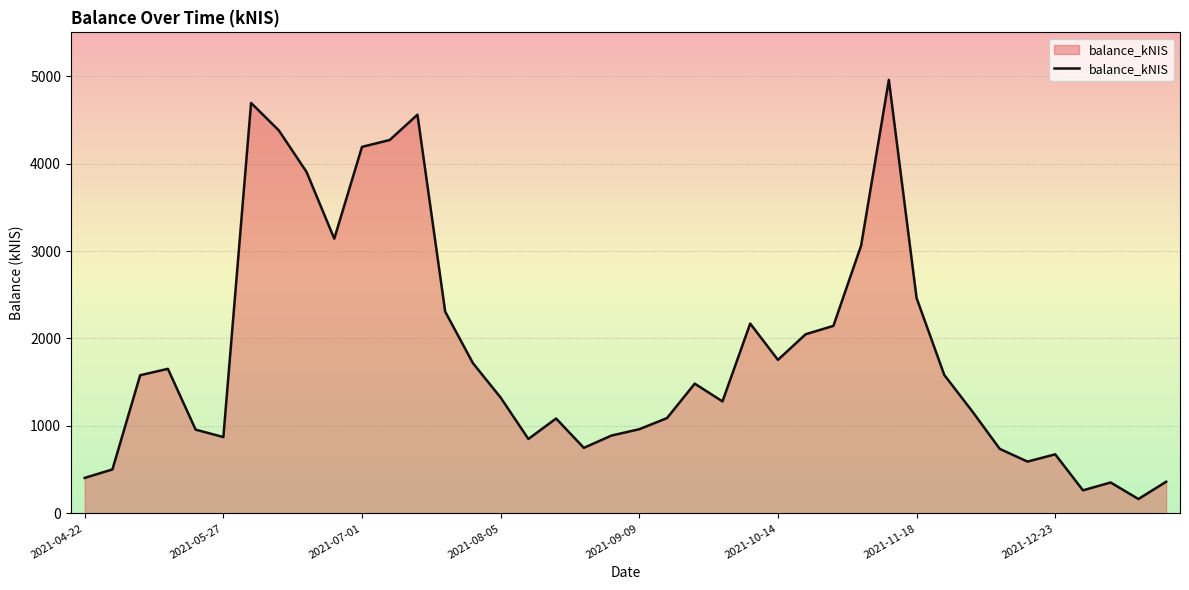

What is the smallest value displayed?

164.1